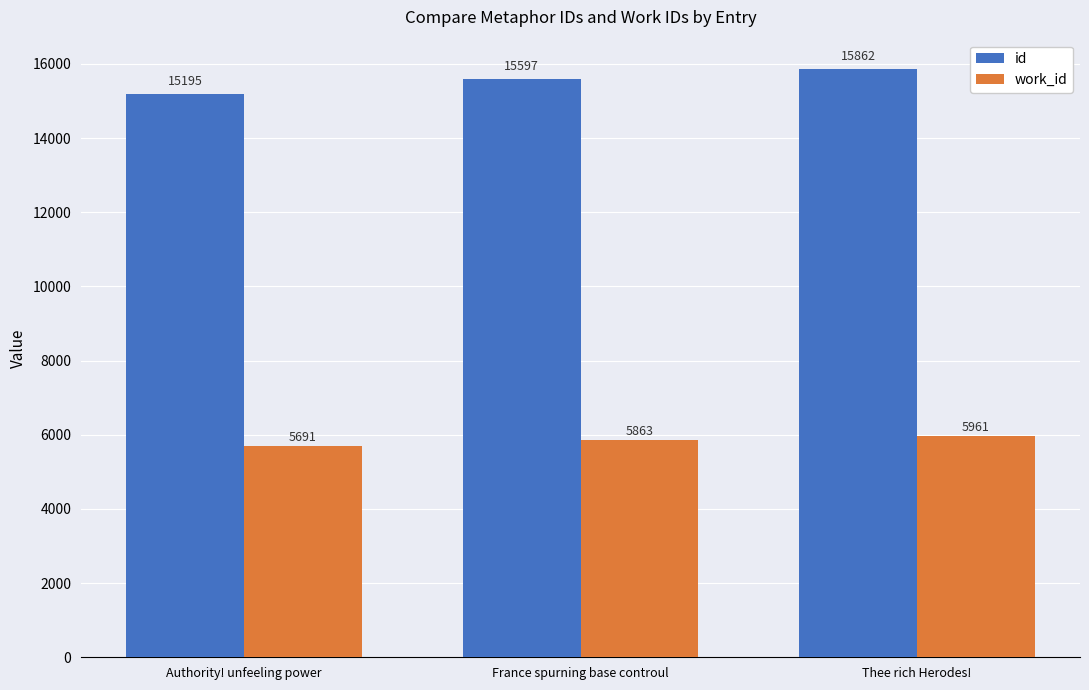

Does the chart contain any negative values?

No